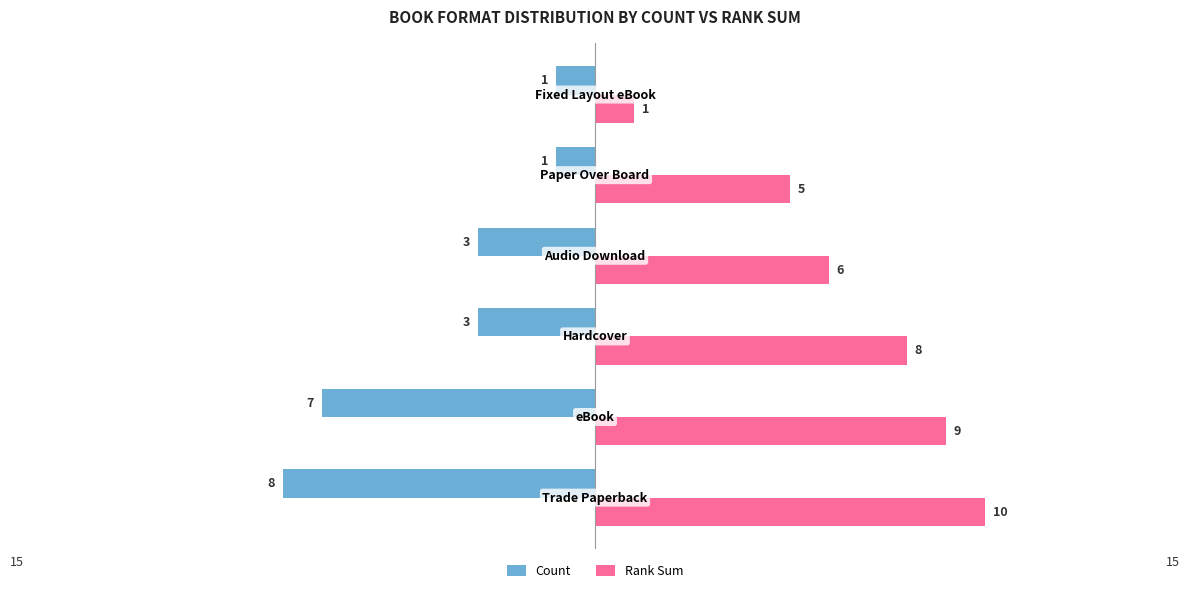

What is the difference between the maximum and minimum values in the Count series?

7